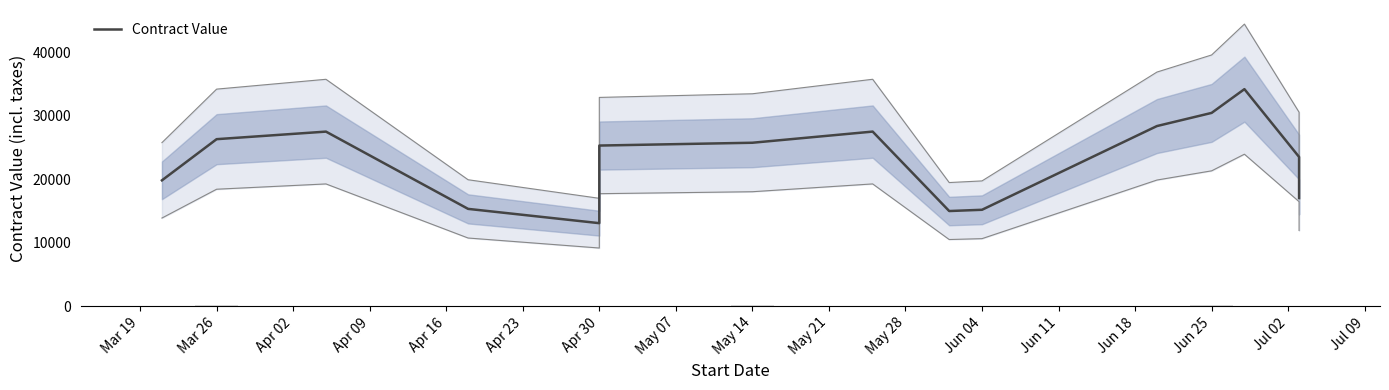

What is the minimum value shown in the chart?

13069.1